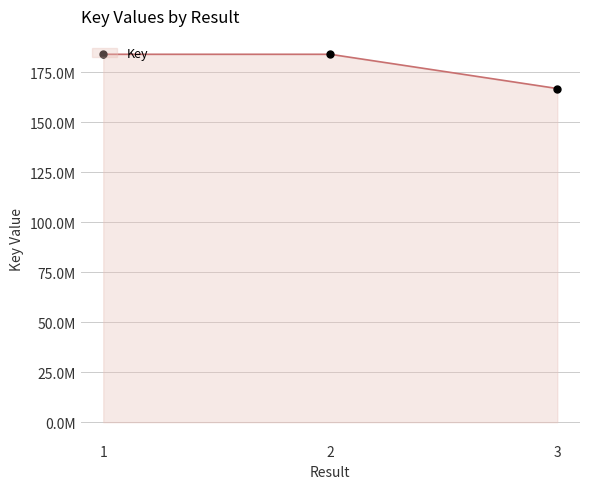

Which series has the largest Y range (max minus min)?

Key line